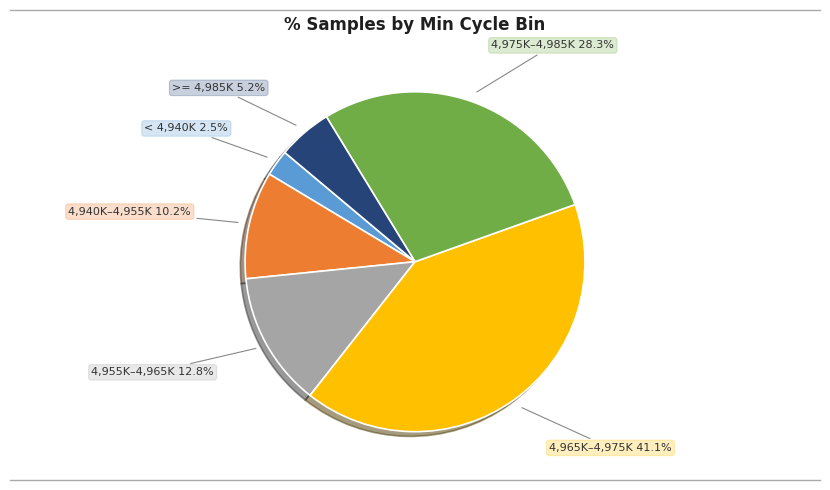

Which slice is the largest?

4,965K–4,975K